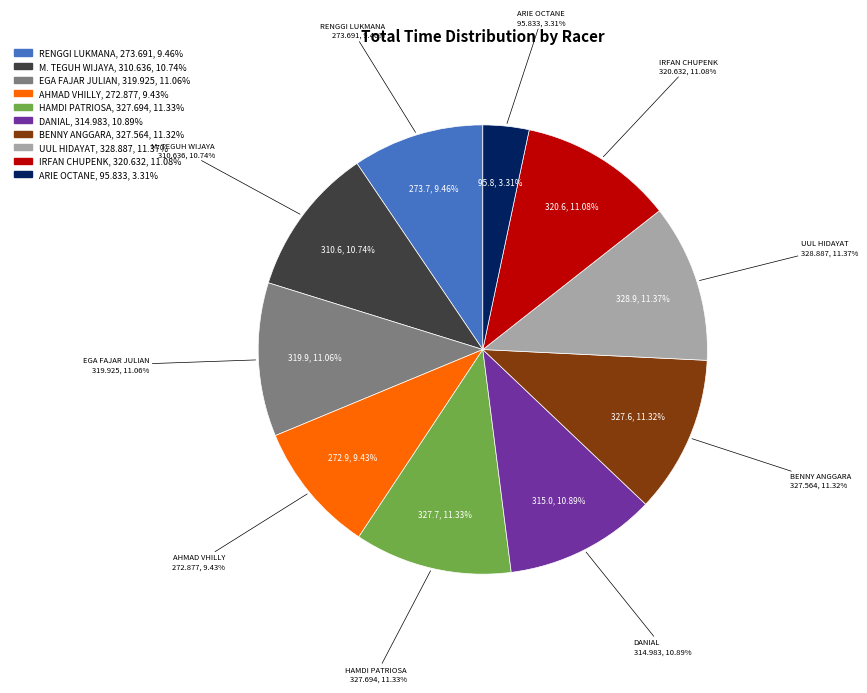

Is there any slice that represents more than half of the pie?

No